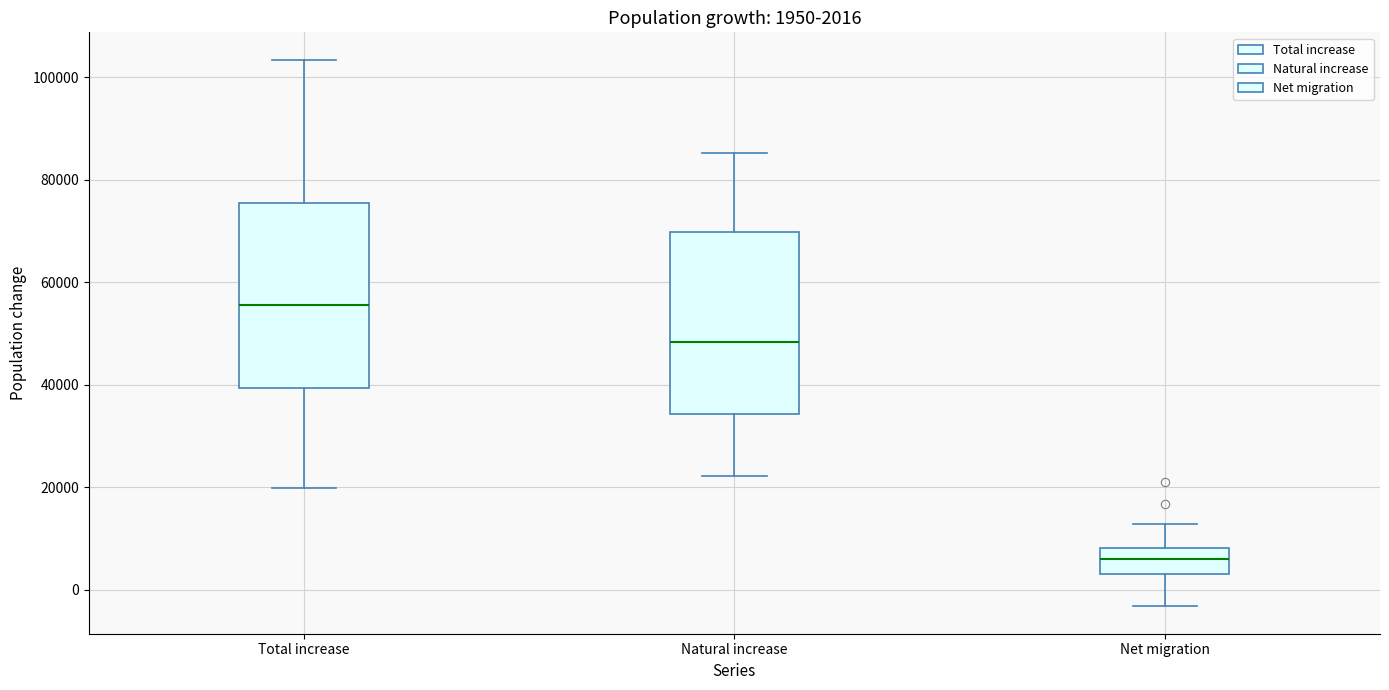

Which box's median line is the lowest?

Net migration